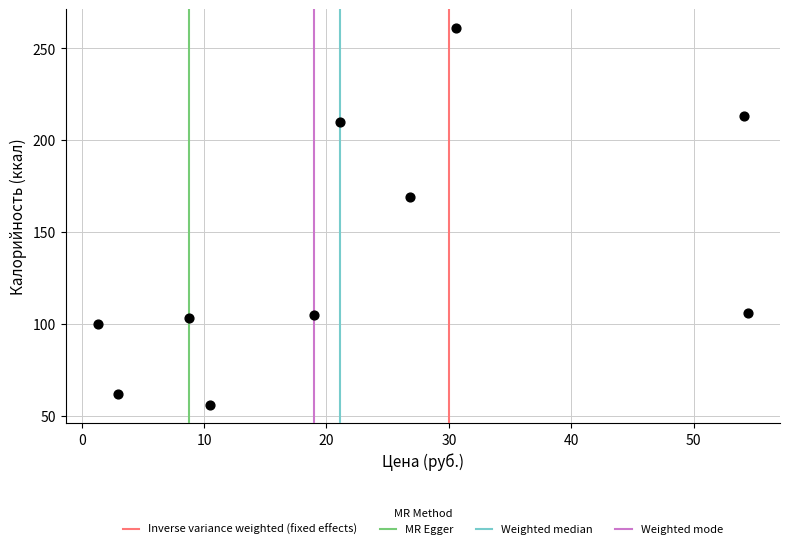

What Y value in the scatter plot is closest to 158?

169